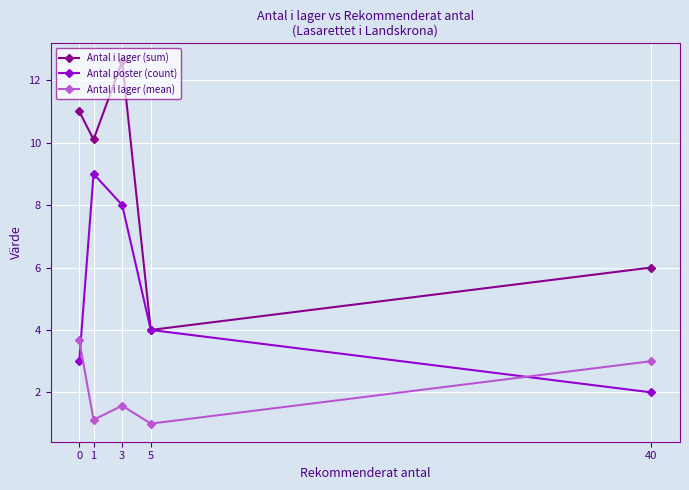

Which series changed the most between 3 and 5?

Antal i lager (sum)